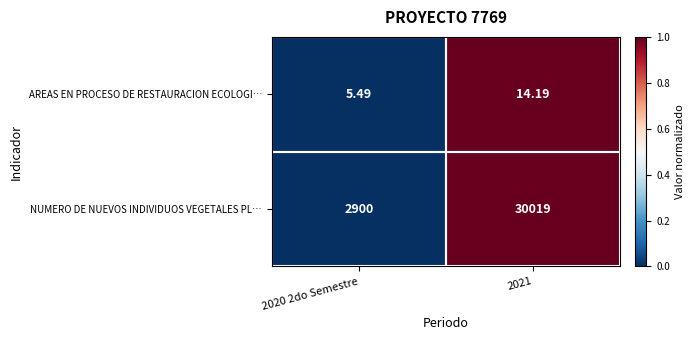

Which series has the widest spread of values?

NUMERO DE NUEVOS INDIVIDUOS VEGETALES PL…